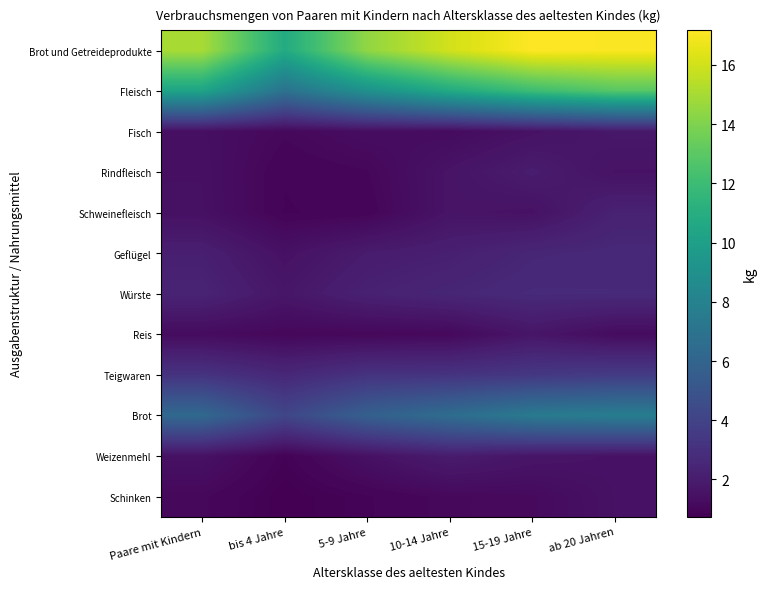

Reading left to right, extract all data points from this chart.

Brot und Getreideprodukte: Paare mit Kindern=15.0	bis 4 Jahre=10.8	5-9 Jahre=14.5	10-14 Jahre=16.1	15-19 Jahre=17.2	ab 20 Jahren=17.1
Fleisch: Paare mit Kindern=10.3	bis 4 Jahre=6.9	5-9 Jahre=9.0	10-14 Jahre=10.8	15-19 Jahre=12.1	ab 20 Jahren=12.9
Fisch: Paare mit Kindern=1.4	bis 4 Jahre=1.1	5-9 Jahre=1.3	10-14 Jahre=1.2	15-19 Jahre=1.5	ab 20 Jahren=1.8
Rindfleisch: Paare mit Kindern=1.4	bis 4 Jahre=0.9	5-9 Jahre=1.0	10-14 Jahre=1.6	15-19 Jahre=2.0	ab 20 Jahren=1.6
Schweinefleisch: Paare mit Kindern=1.5	bis 4 Jahre=0.9	5-9 Jahre=1.0	10-14 Jahre=1.6	15-19 Jahre=1.5	ab 20 Jahren=2.3
Geflügel: Paare mit Kindern=2.1	bis 4 Jahre=1.5	5-9 Jahre=2.0	10-14 Jahre=2.2	15-19 Jahre=2.5	ab 20 Jahren=2.6
Würste: Paare mit Kindern=2.4	bis 4 Jahre=1.7	5-9 Jahre=2.2	10-14 Jahre=2.5	15-19 Jahre=2.7	ab 20 Jahren=2.7
Reis: Paare mit Kindern=1.2	bis 4 Jahre=1.1	5-9 Jahre=1.1	10-14 Jahre=1.1	15-19 Jahre=1.7	ab 20 Jahren=1.2
Teigwaren: Paare mit Kindern=3.2	bis 4 Jahre=2.6	5-9 Jahre=3.1	10-14 Jahre=3.2	15-19 Jahre=3.4	ab 20 Jahren=3.6
Brot: Paare mit Kindern=6.3	bis 4 Jahre=4.2	5-9 Jahre=5.8	10-14 Jahre=6.6	15-19 Jahre=7.5	ab 20 Jahren=7.7
Weizenmehl: Paare mit Kindern=1.5	bis 4 Jahre=0.9	5-9 Jahre=1.5	10-14 Jahre=2.0	15-19 Jahre=1.7	ab 20 Jahren=1.5
Schinken: Paare mit Kindern=1.1	bis 4 Jahre=0.7	5-9 Jahre=0.9	10-14 Jahre=1.1	15-19 Jahre=1.2	ab 20 Jahren=1.5